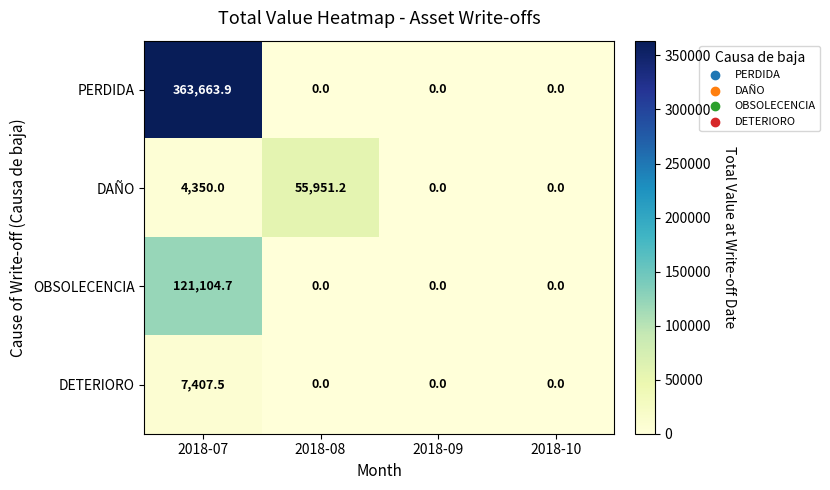

The value of DAÑO at 2018-08 is 87128.7. True or false?

False